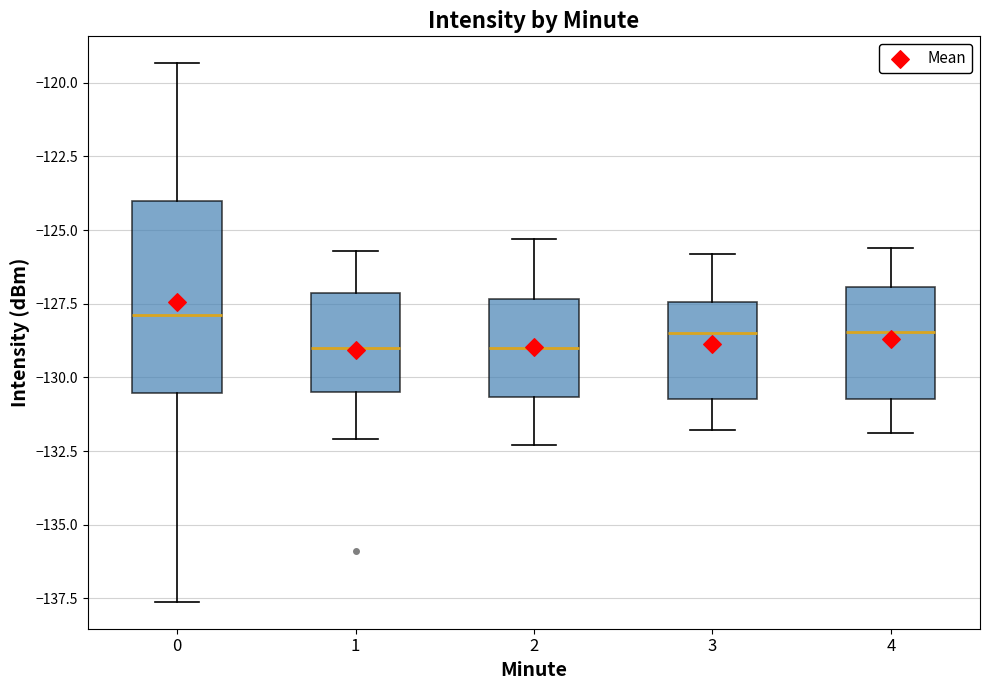

Which box's median line is the highest?

0